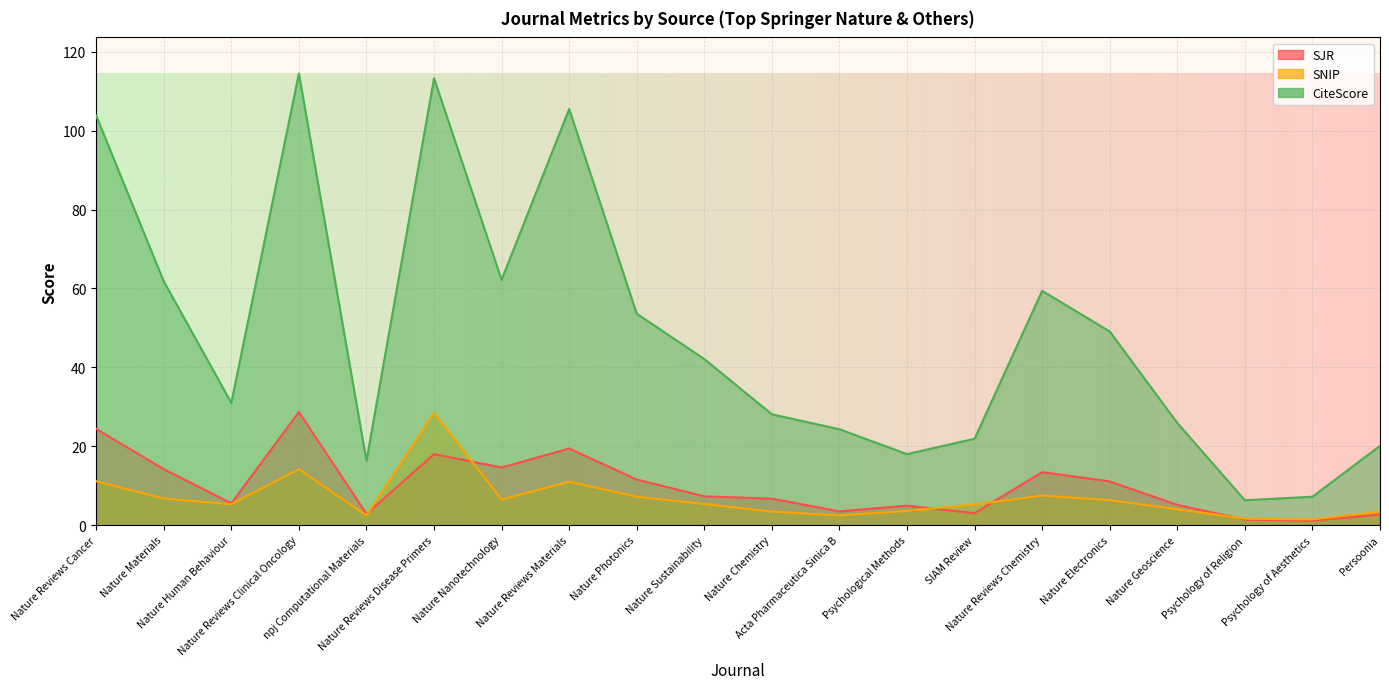

Reading left to right, list all the values displayed in this chart.

SJR: Nature Reviews Cancer=24.4	Nature Materials=14.2	Nature Human Behaviour=5.5	Nature Reviews Clinical Oncology=28.7	npj Computational Materials=2.8	Nature Reviews Disease Primers=18.0	Nature Nanotechnology=14.6	Nature Reviews Materials=19.4	Nature Photonics=11.5	Nature Sustainability=7.3	Nature Chemistry=6.7	Acta Pharmaceutica Sinica B=3.5	Psychological Methods=4.9	SIAM Review=3.0	Nature Reviews Chemistry=13.4	Nature Electronics=11.1	Nature Geoscience=5.1	Psychology of Religion=1.4	Psychology of Aesthetics=1.1	Persoonia=2.7
SNIP: Nature Reviews Cancer=11.1	Nature Materials=6.7	Nature Human Behaviour=5.3	Nature Reviews Clinical Oncology=14.2	npj Computational Materials=2.4	Nature Reviews Disease Primers=28.5	Nature Nanotechnology=6.5	Nature Reviews Materials=11.0	Nature Photonics=7.2	Nature Sustainability=5.3	Nature Chemistry=3.4	Acta Pharmaceutica Sinica B=2.5	Psychological Methods=3.6	SIAM Review=5.2	Nature Reviews Chemistry=7.5	Nature Electronics=6.3	Nature Geoscience=4.0	Psychology of Religion=1.6	Psychology of Aesthetics=1.4	Persoonia=3.4
CiteScore: Nature Reviews Cancer=103.8	Nature Materials=61.8	Nature Human Behaviour=31.0	Nature Reviews Clinical Oncology=114.5	npj Computational Materials=16.3	Nature Reviews Disease Primers=113.3	Nature Nanotechnology=62.2	Nature Reviews Materials=105.5	Nature Photonics=53.6	Nature Sustainability=42.1	Nature Chemistry=28.1	Acta Pharmaceutica Sinica B=24.3	Psychological Methods=18.0	SIAM Review=21.9	Nature Reviews Chemistry=59.4	Nature Electronics=49.1	Nature Geoscience=25.9	Psychology of Religion=6.3	Psychology of Aesthetics=7.2	Persoonia=20.1